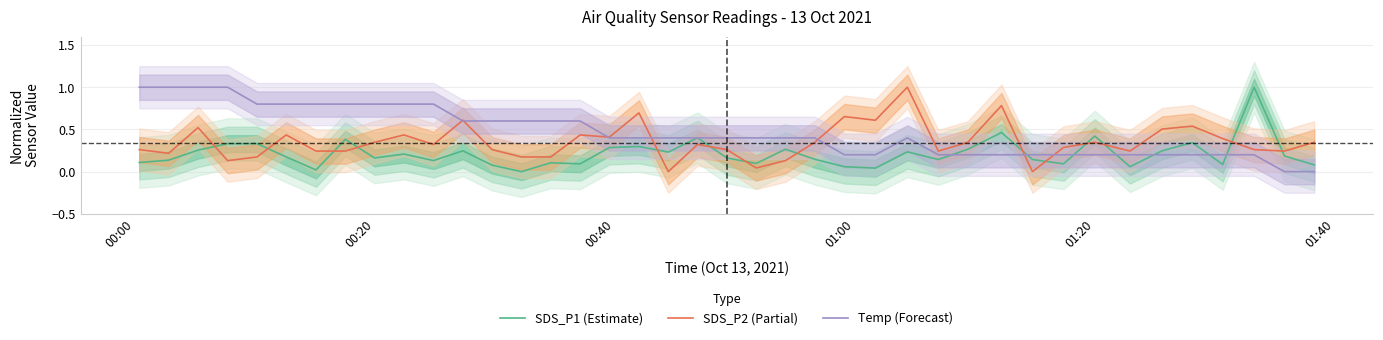

How many interior local peaks does the SDS_P1 (Estimate) series have?

12